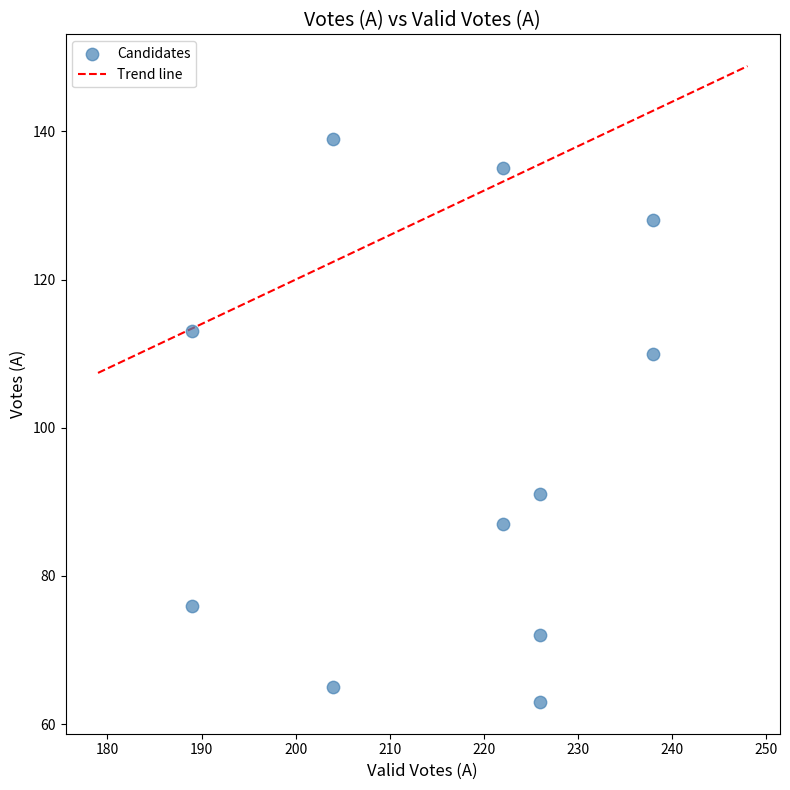

What Y value in the scatter plot is closest to 101?

110